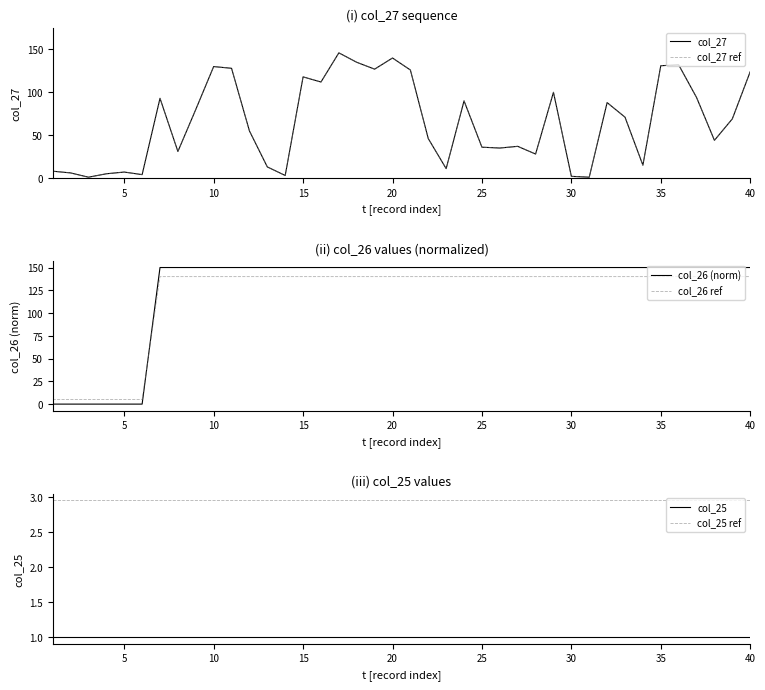

True or false: col_26 ref and col_26 (norm) cross at least once.

True